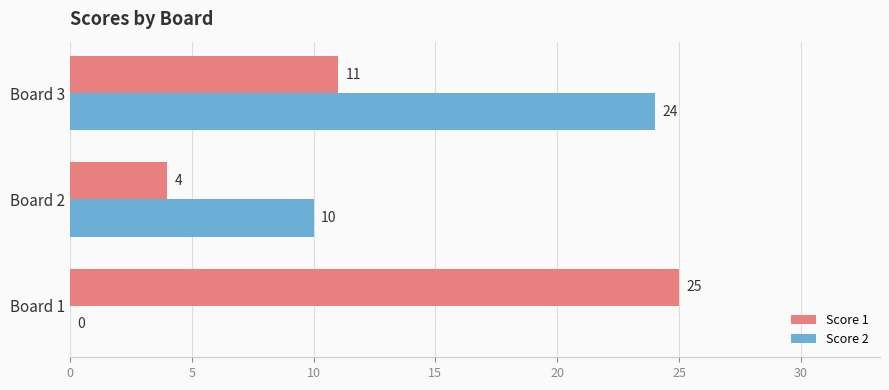

Where is Score 2 nearest to the value 12?

Board 2